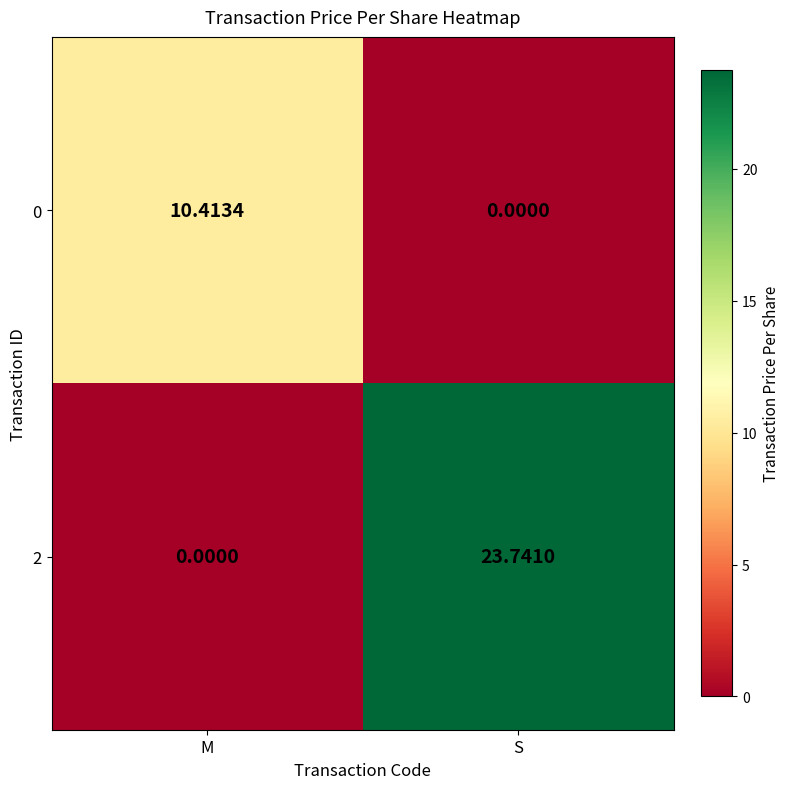

Which category has the highest value in the 2 series?

S